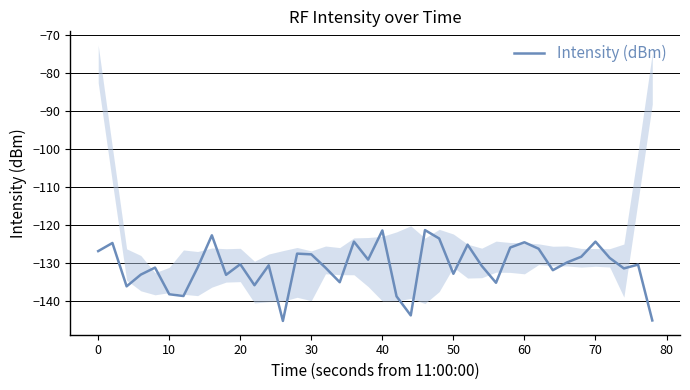

What is the minimum value shown in the chart?

-145.3